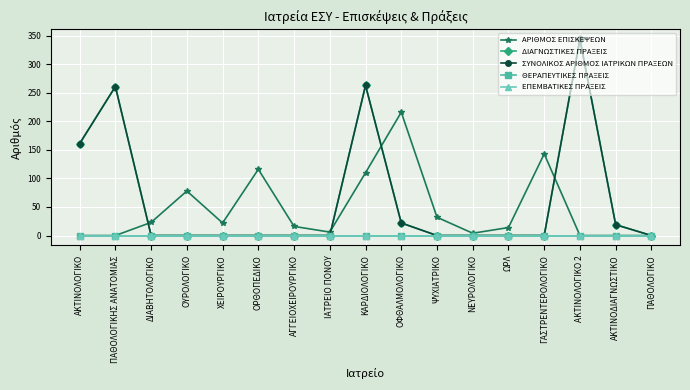

Is this an area chart (filled region under the line)?

No